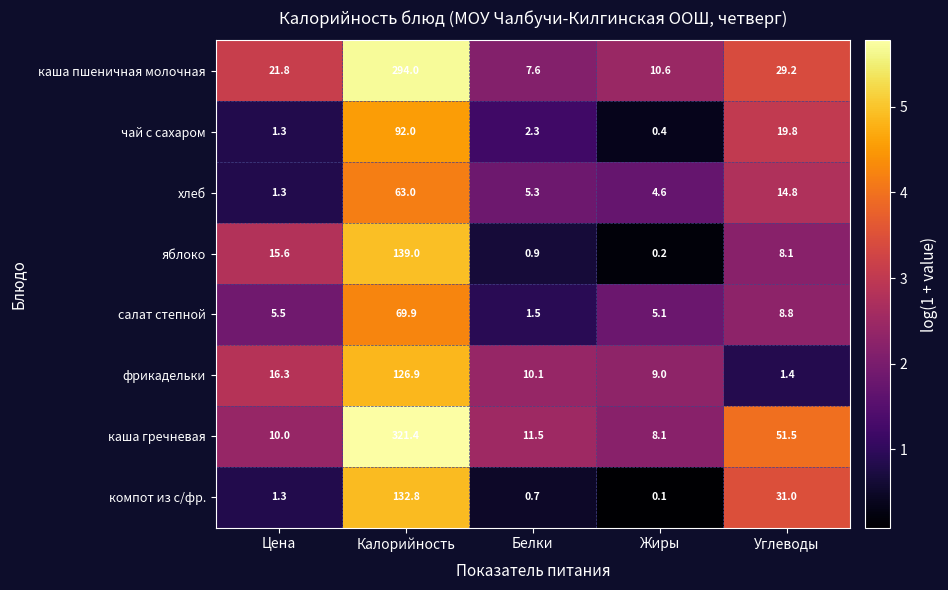

What is the sum of the салат степной values at Жиры and Калорийность?

75.0